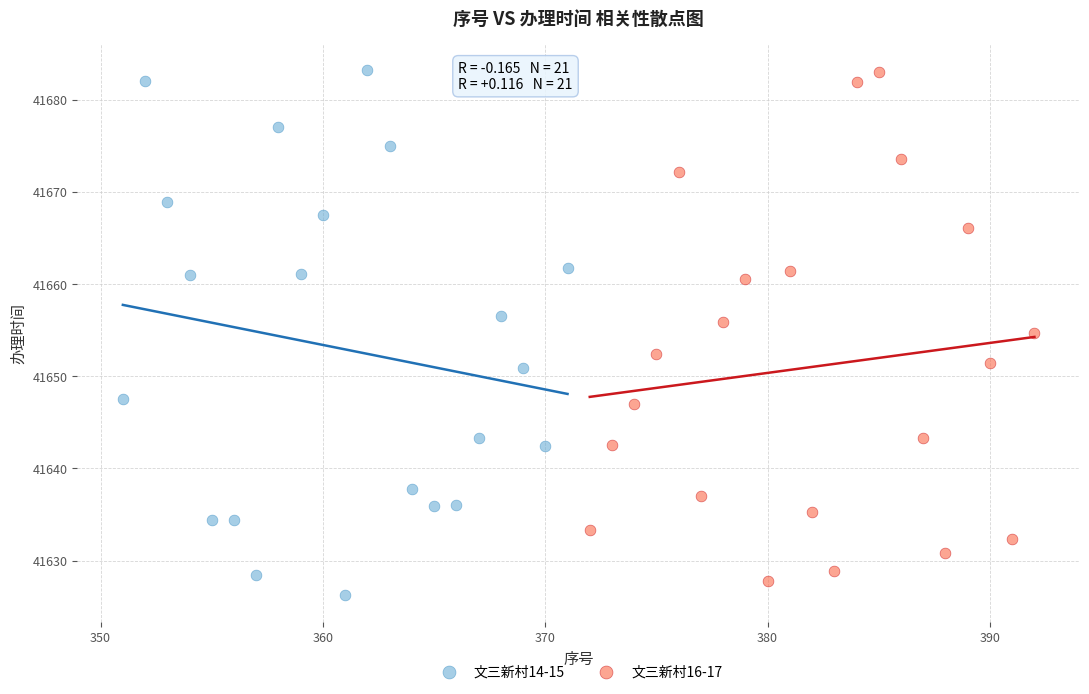

Which series has the widest spread of Y values?

文三新村14-15